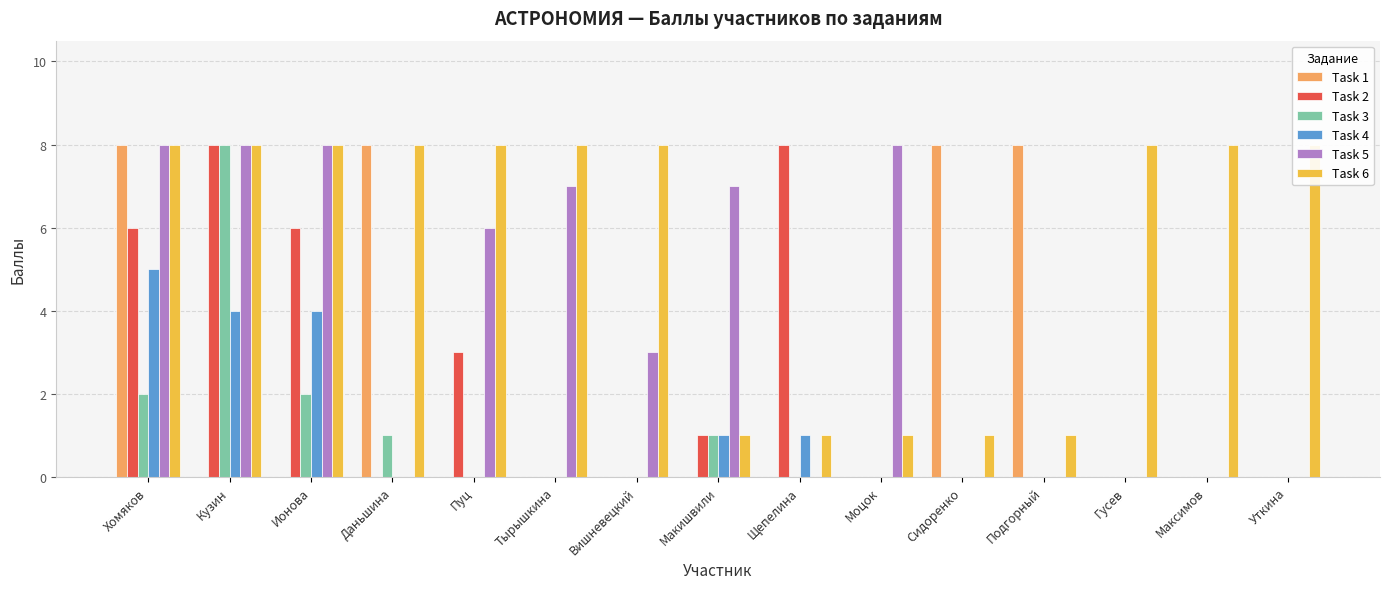

What is the average value of the Task 3 series?

1